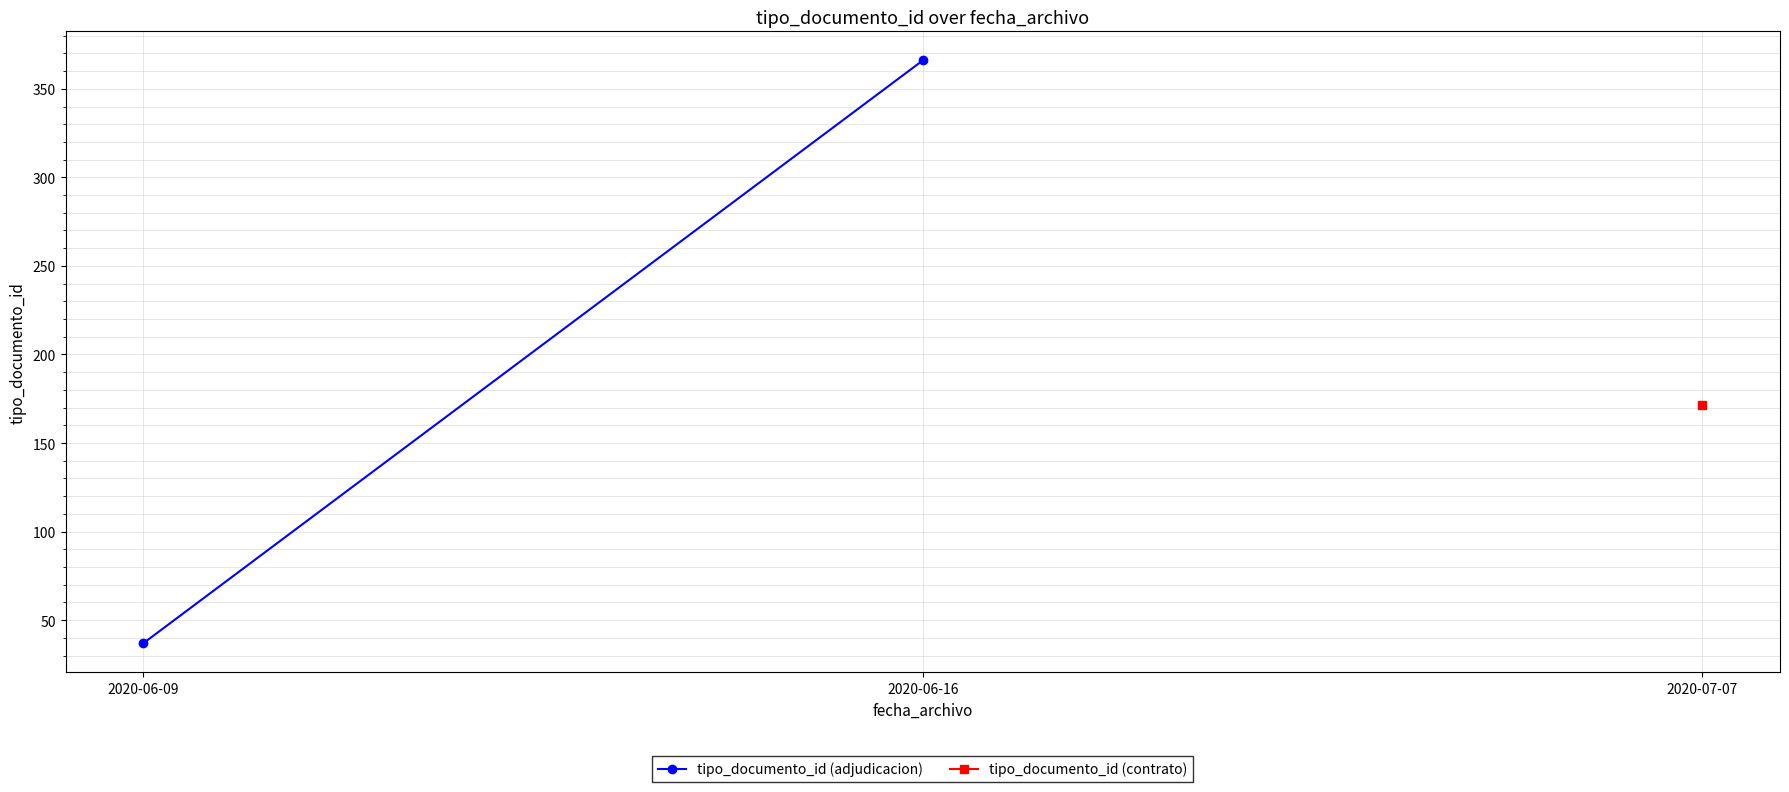

What is the change in value from 2020-06-09 to 2020-06-16?

+329